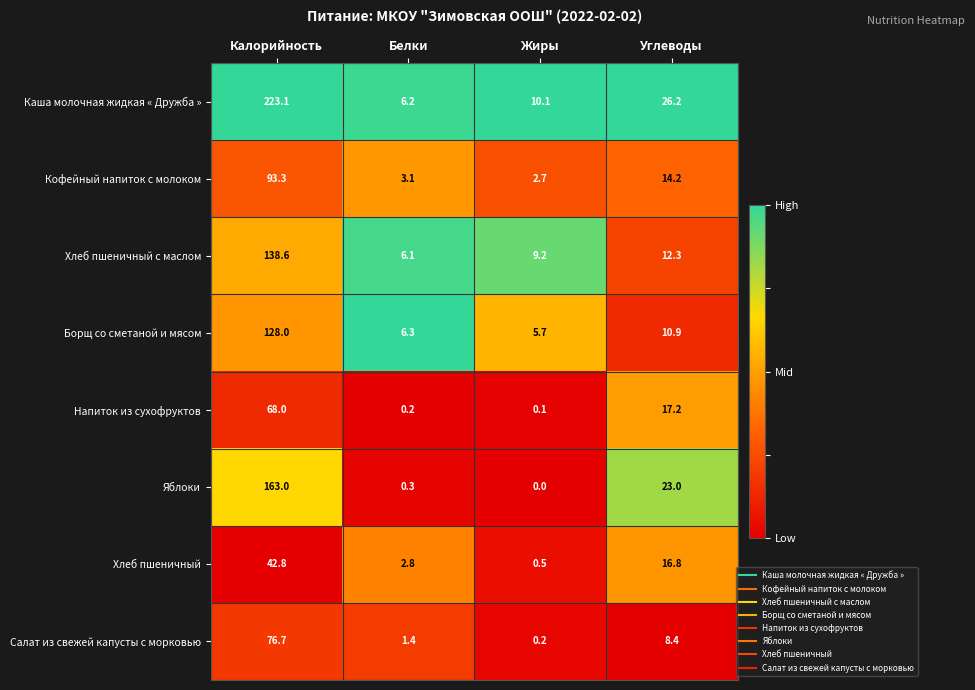

What is the approximate value of Хлеб пшеничный с маслом at Калорийность?

138.6